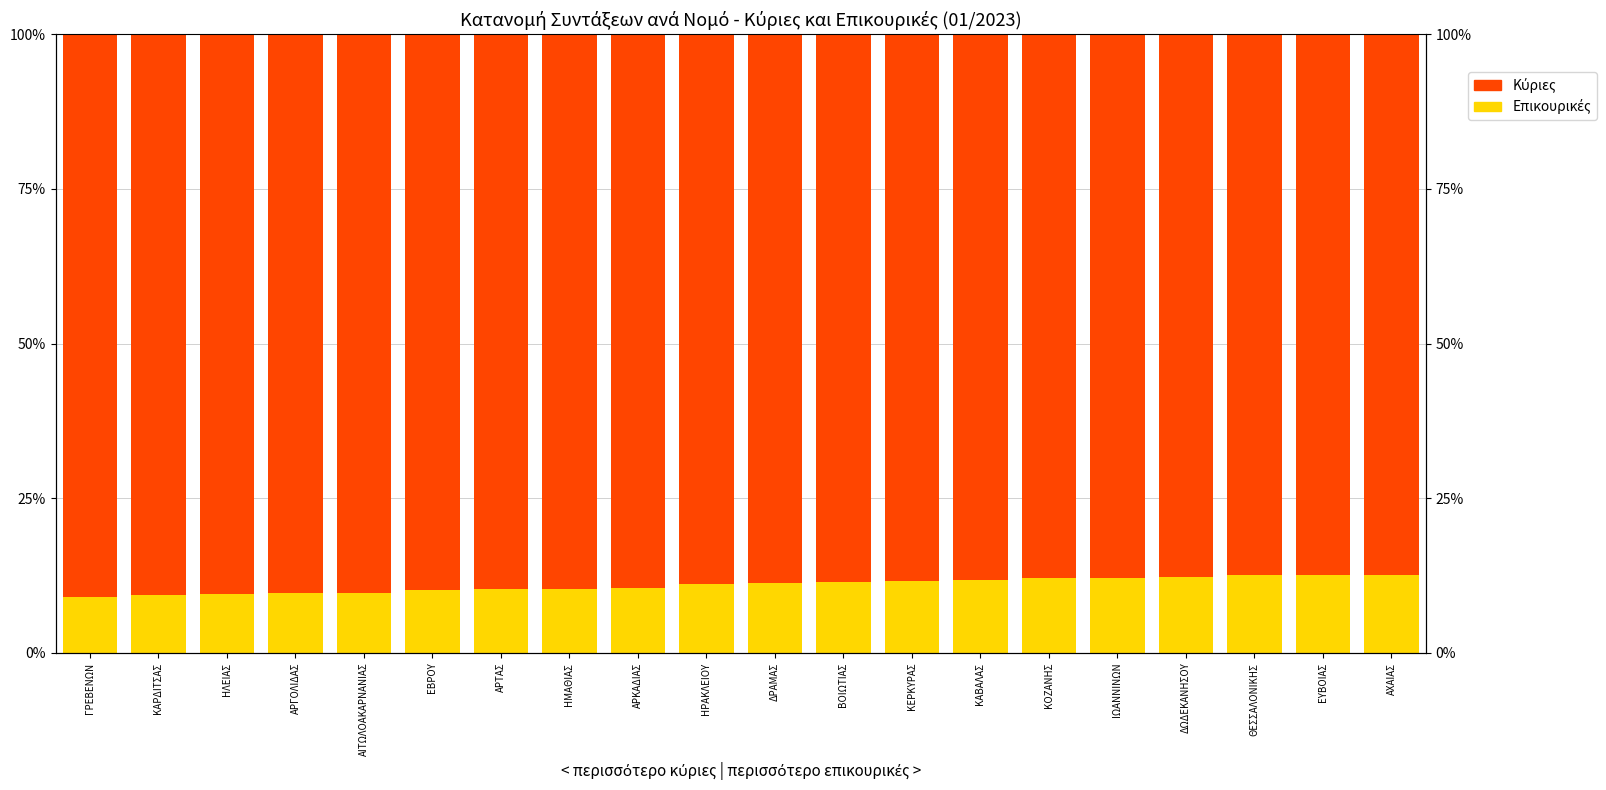

What is the difference between the second highest and minimum values in the Κύριες series?

3.3